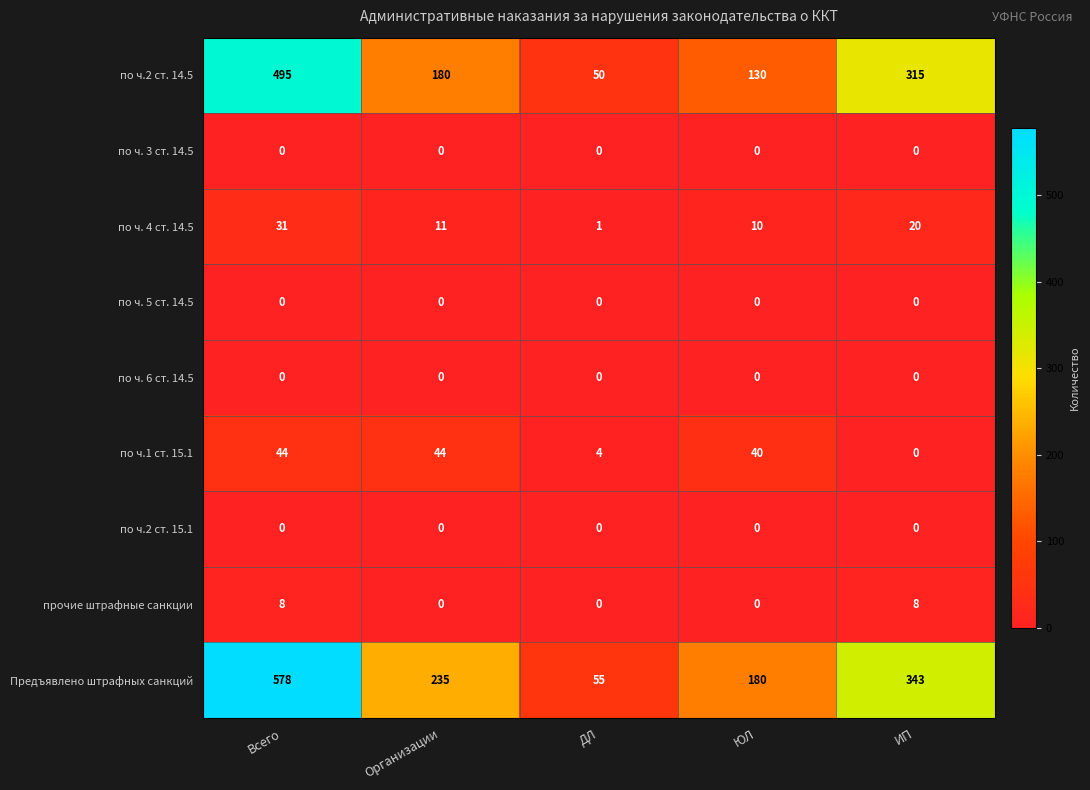

The по ч. 5 ст. 14.5 series shows 0 at ЮЛ. True or false?

True